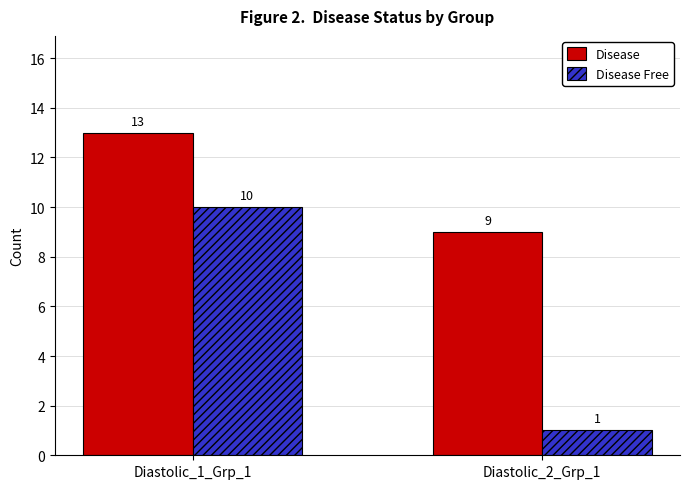

List the series in order of their overall mean, lowest first.

Disease Free, Disease